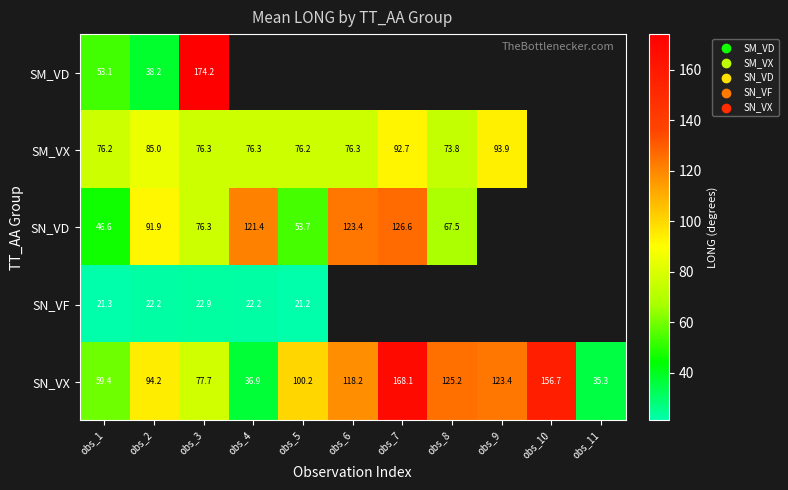

The SM_VX series shows 62.3 at obs_7. True or false?

False